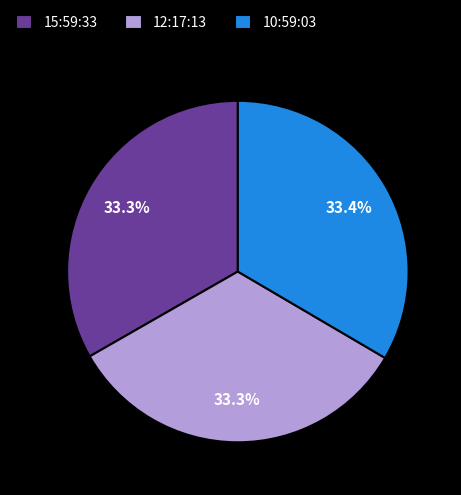

Approximately how many times larger is the value at 10:59:03 compared to 12:17:13?

1.0